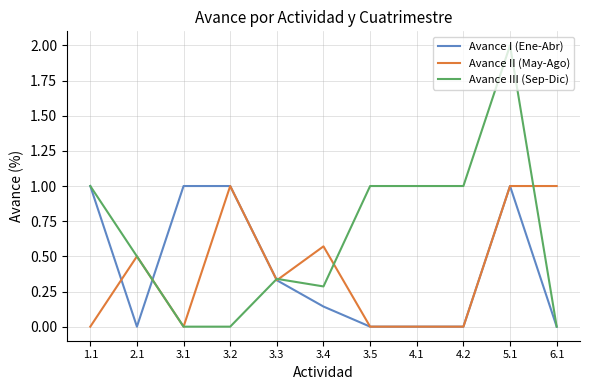

What position from the right is 3.5?

5